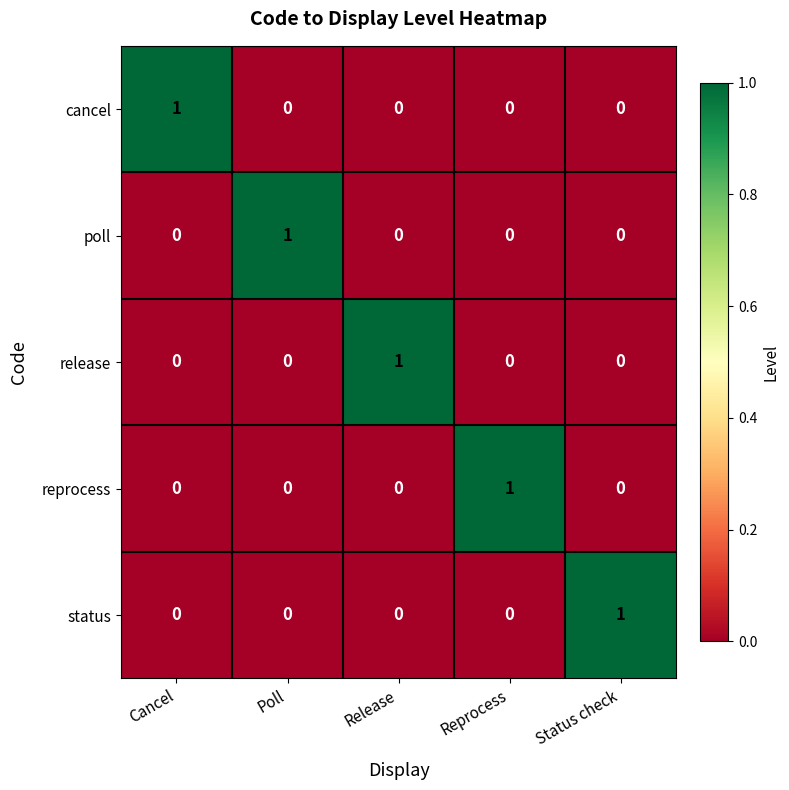

Reading left to right, extract all data points from this chart.

cancel: Cancel=1	Poll=0	Release=0	Reprocess=0	Status check=0
poll: Cancel=0	Poll=1	Release=0	Reprocess=0	Status check=0
release: Cancel=0	Poll=0	Release=1	Reprocess=0	Status check=0
reprocess: Cancel=0	Poll=0	Release=0	Reprocess=1	Status check=0
status: Cancel=0	Poll=0	Release=0	Reprocess=0	Status check=1